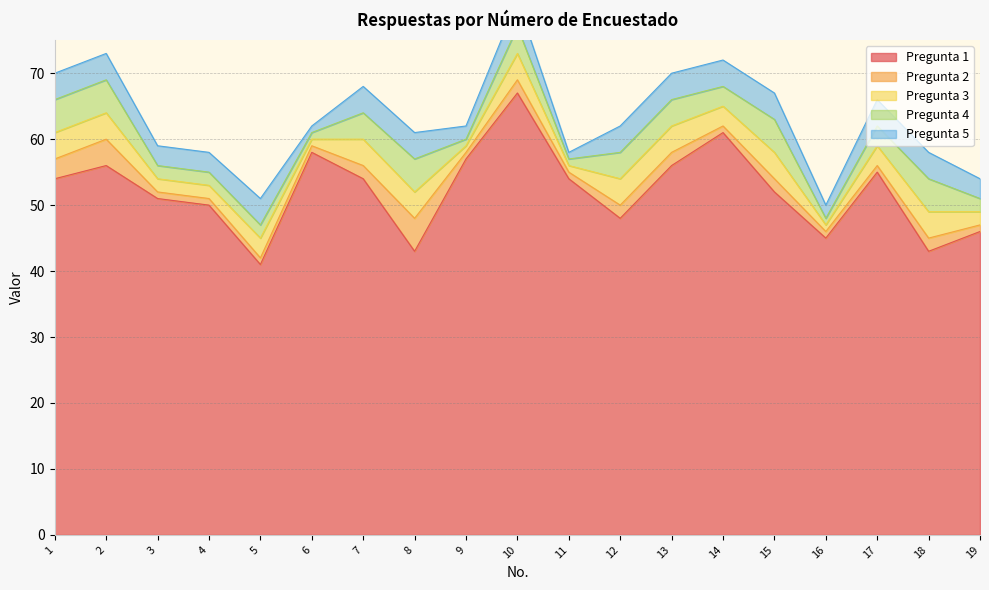

Rank the series at 6 from highest to lowest value.

Pregunta 1, Pregunta 2, Pregunta 3, Pregunta 4, Pregunta 5